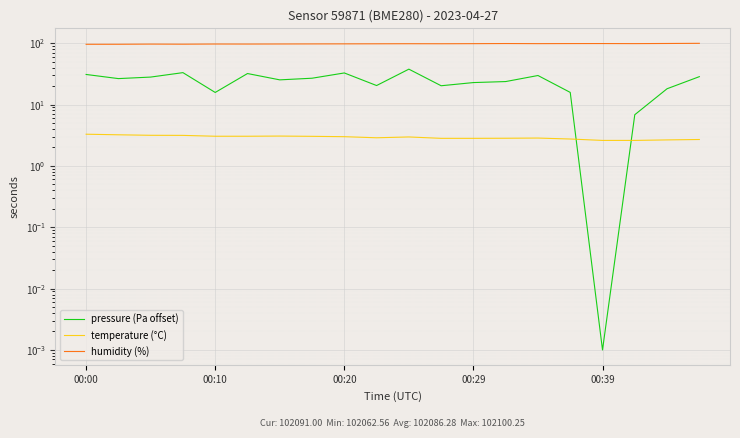

How many series are shown in this chart?

3